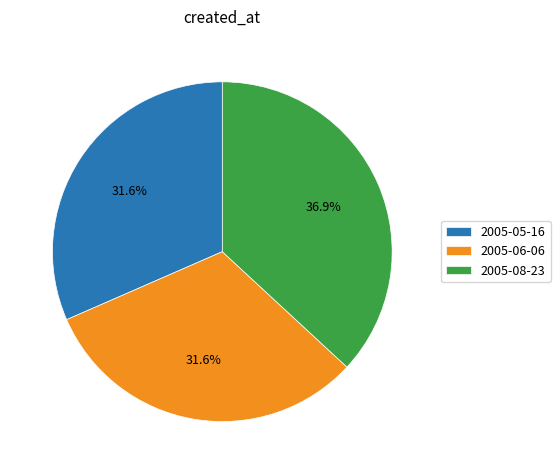

Which category has the biggest portion of the pie?

2005-08-23